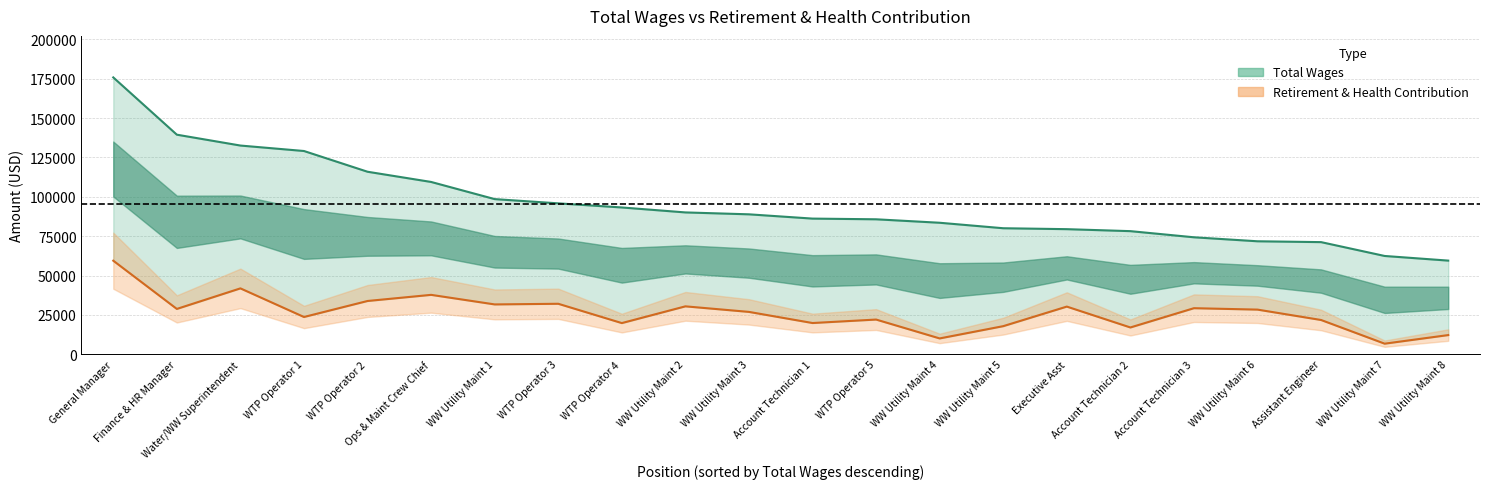

What is the difference between the highest and lowest values at Ops & Maint Crew Chief?

71728